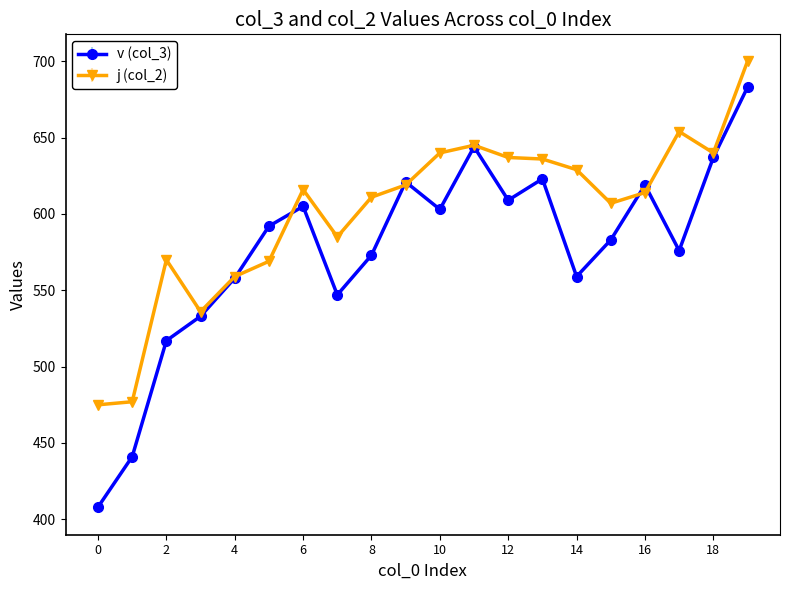

How many lines are shown in the chart?

2